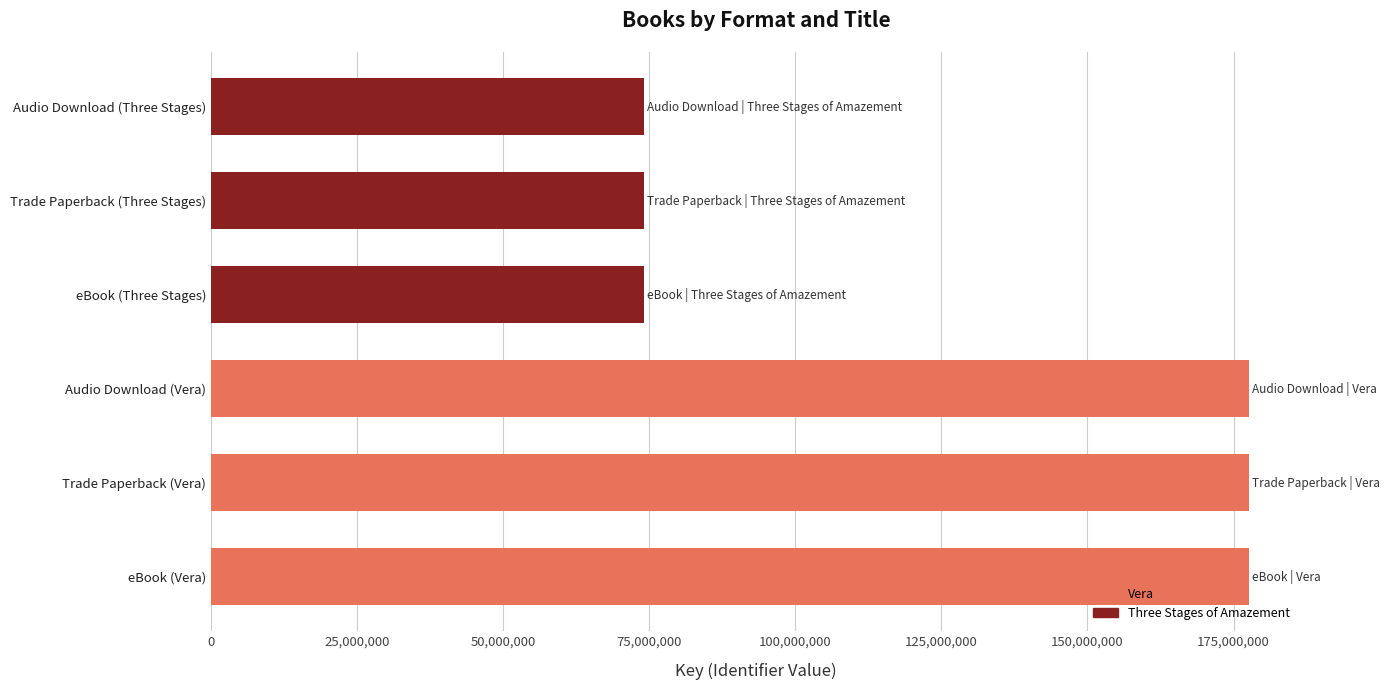

What is the difference between the second highest and second lowest values?

103552332